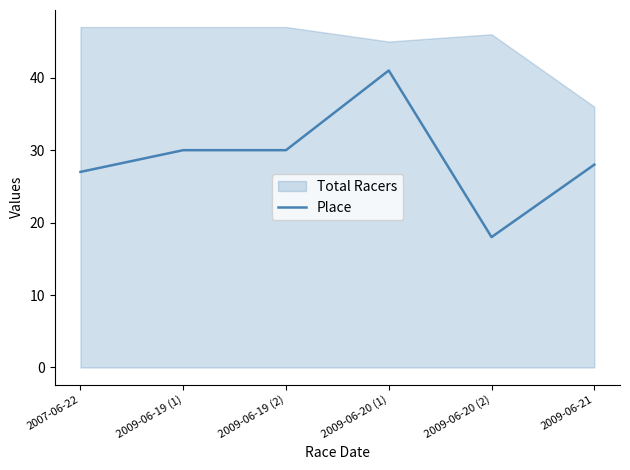

List the labels in order of value, largest first.

2009-06-20 (1), 2009-06-19 (1), 2009-06-19 (2), 2009-06-21, 2007-06-22, 2009-06-20 (2)